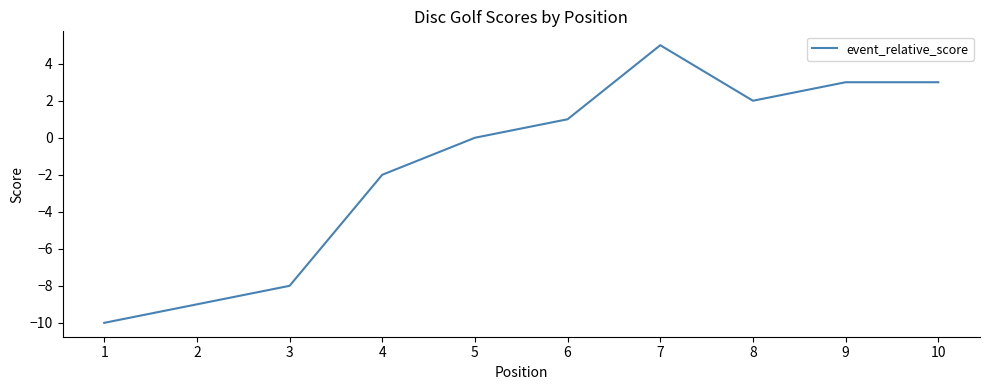

Which label corresponds to the largest value in the chart?

7